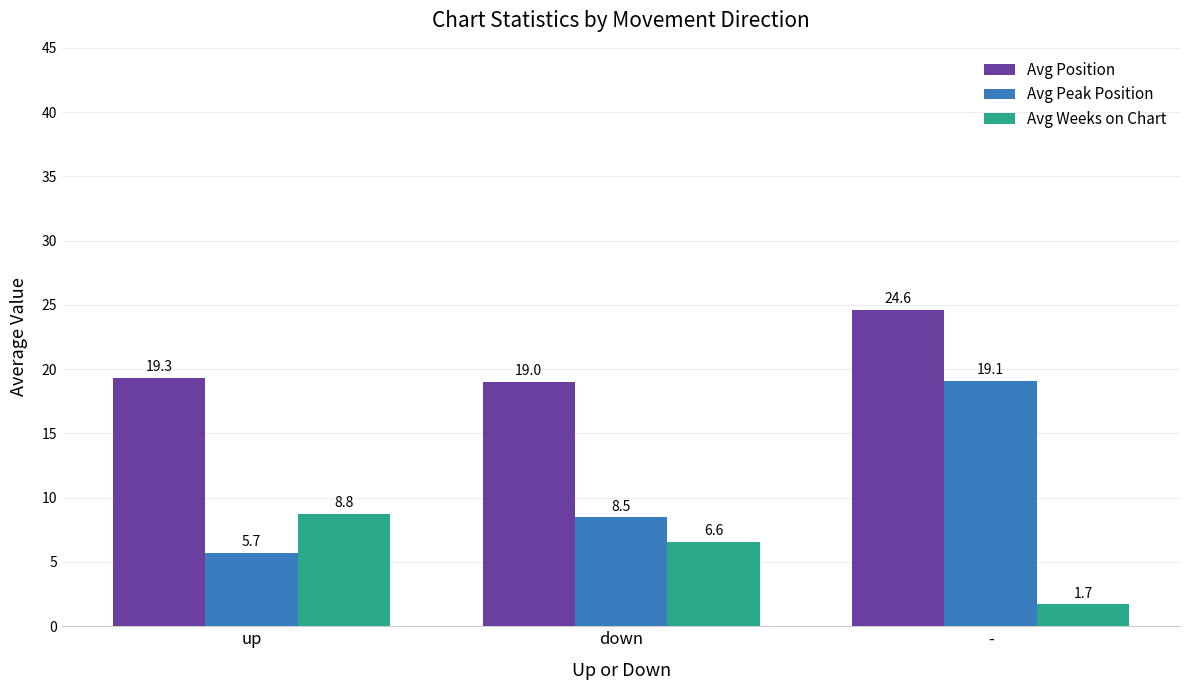

True or false: Avg Position has a value of 13.3 at down.

False